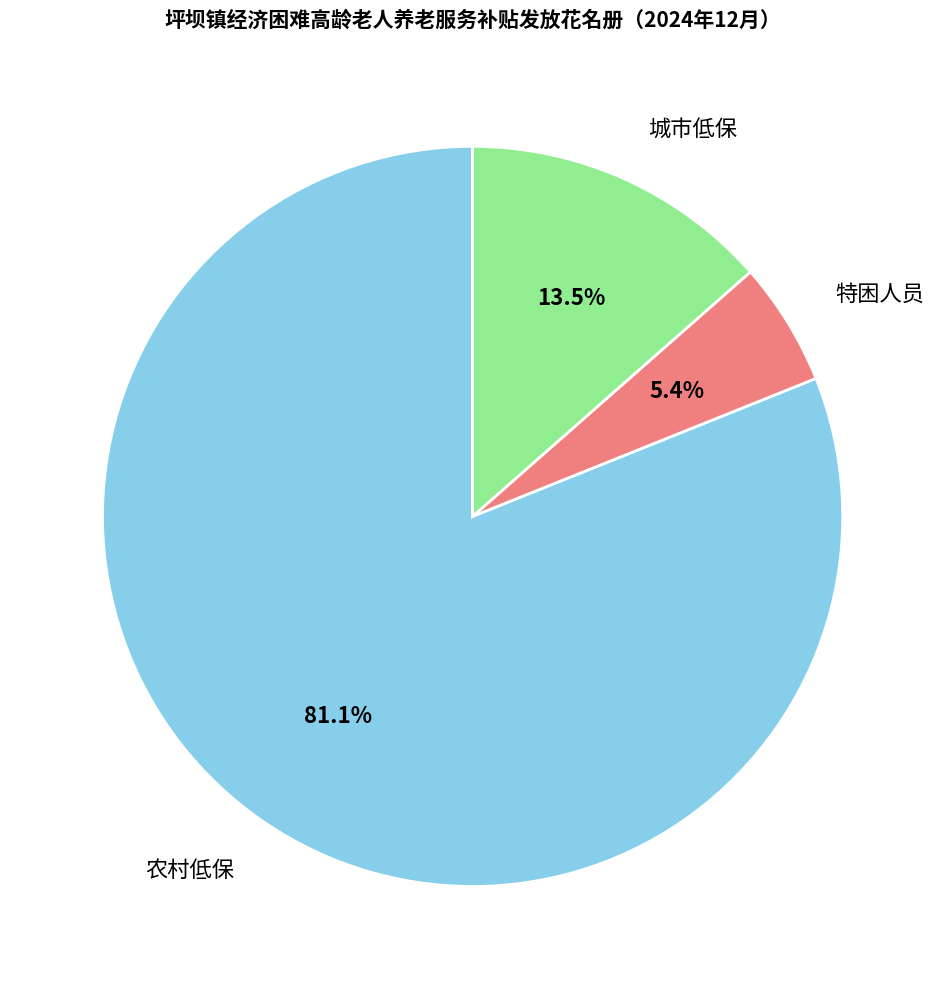

Count the number of slices in the pie.

3